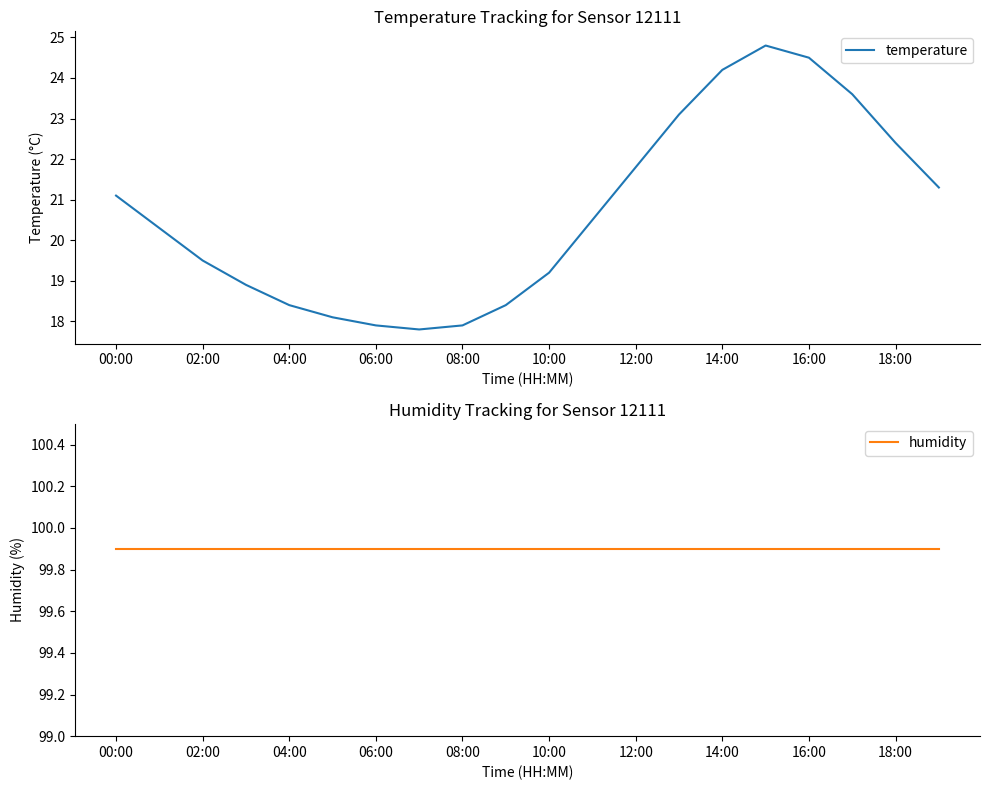

Reading left to right, what are all the values shown in this chart?

temperature: 21.1	20.3	19.5	18.9	18.4	18.1	17.9	17.8	17.9	18.4	19.2	20.5	21.8	23.1	24.2	24.8	24.5	23.6	22.4	21.3
humidity: 99.9	99.9	99.9	99.9	99.9	99.9	99.9	99.9	99.9	99.9	99.9	99.9	99.9	99.9	99.9	99.9	99.9	99.9	99.9	99.9